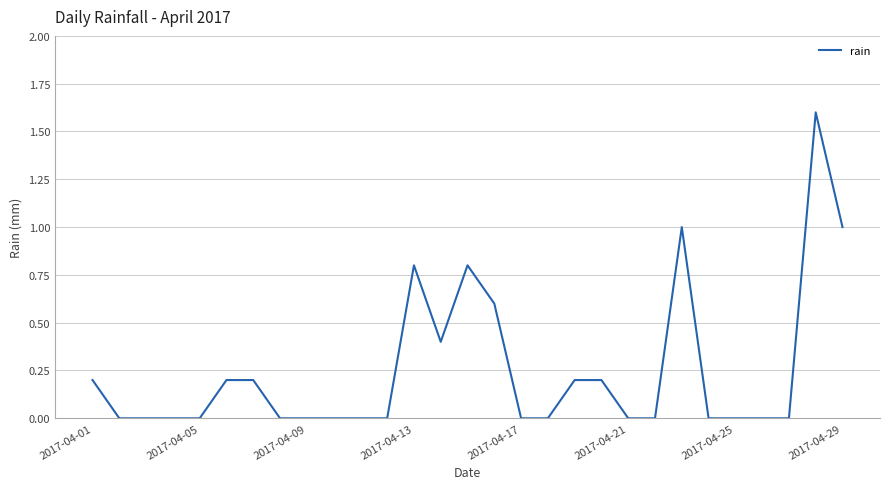

What is the greatest value displayed?

1.6